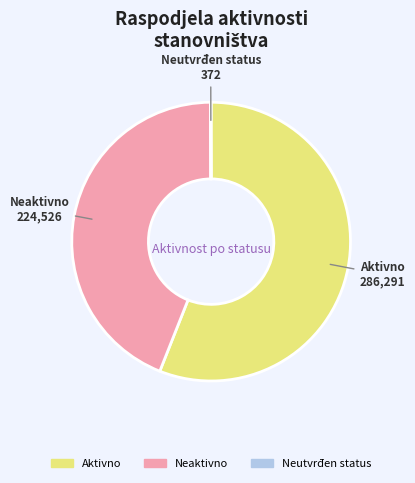

Is there any slice that represents more than half of the pie?

Yes